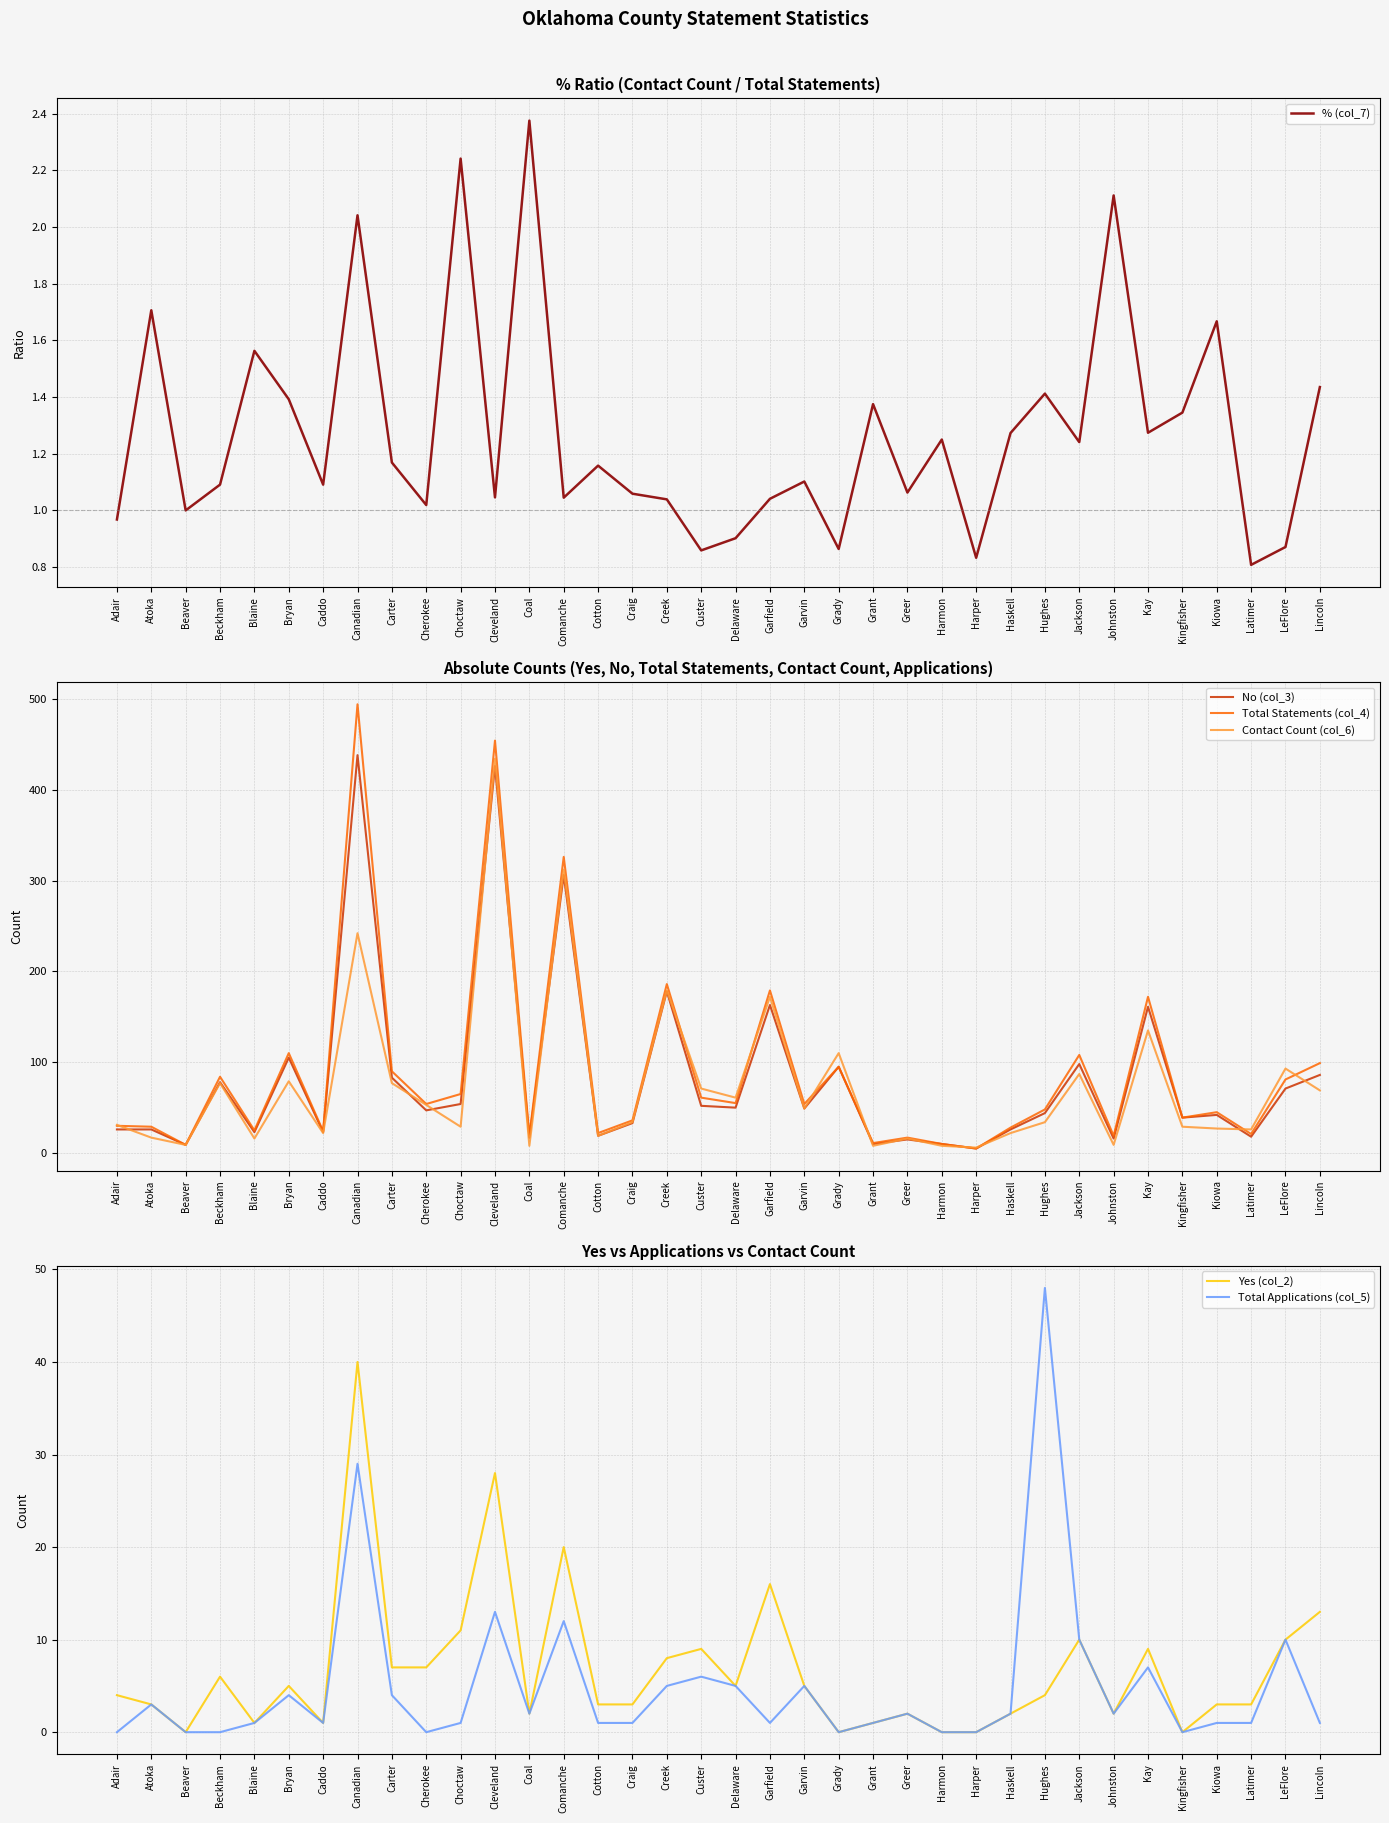

What is the average value of the % (col_7) series?

1.3